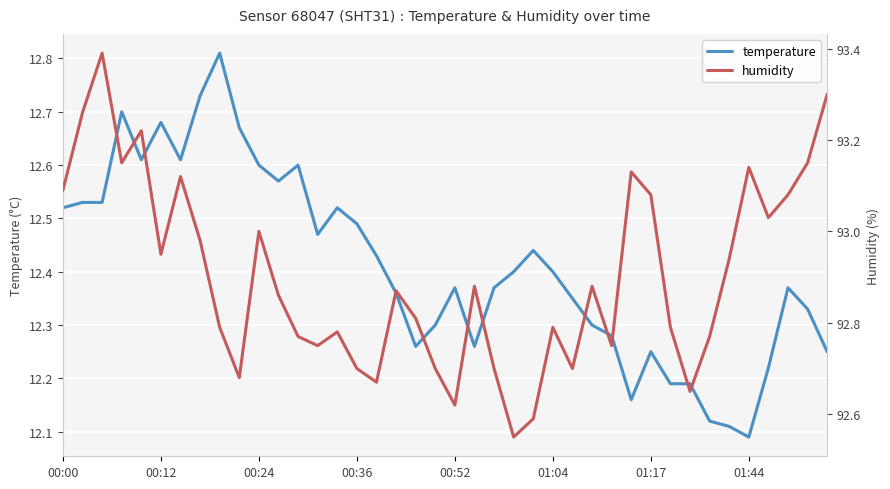

Reading left to right, extract all data points from this chart.

temperature: 12.5	12.5	12.5	12.7	12.6	12.7	12.6	12.7	12.8	12.7	12.6	12.6	12.6	12.5	12.5	12.5	12.4	12.4	12.3	12.3	12.4	12.3	12.4	12.4	12.4	12.4	12.3	12.3	12.3	12.2	12.2	12.2	12.2	12.1	12.1	12.1	12.2	12.4	12.3	12.2
humidity: 93.1	93.3	93.4	93.2	93.2	93.0	93.1	93.0	92.8	92.7	93.0	92.9	92.8	92.8	92.8	92.7	92.7	92.9	92.8	92.7	92.6	92.9	92.7	92.5	92.6	92.8	92.7	92.9	92.8	93.1	93.1	92.8	92.7	92.8	92.9	93.1	93.0	93.1	93.2	93.3